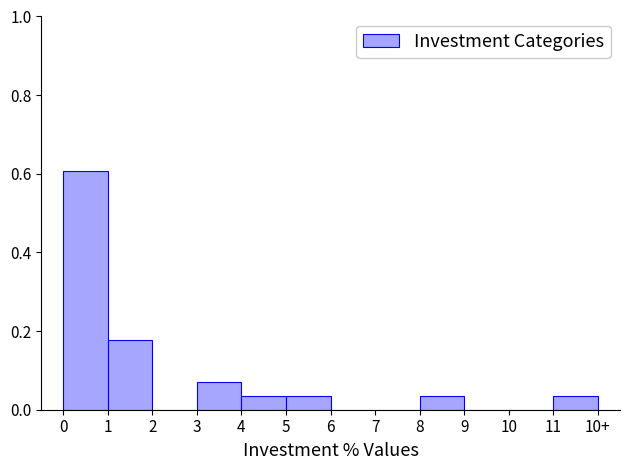

What is the sum of all values?

1.0